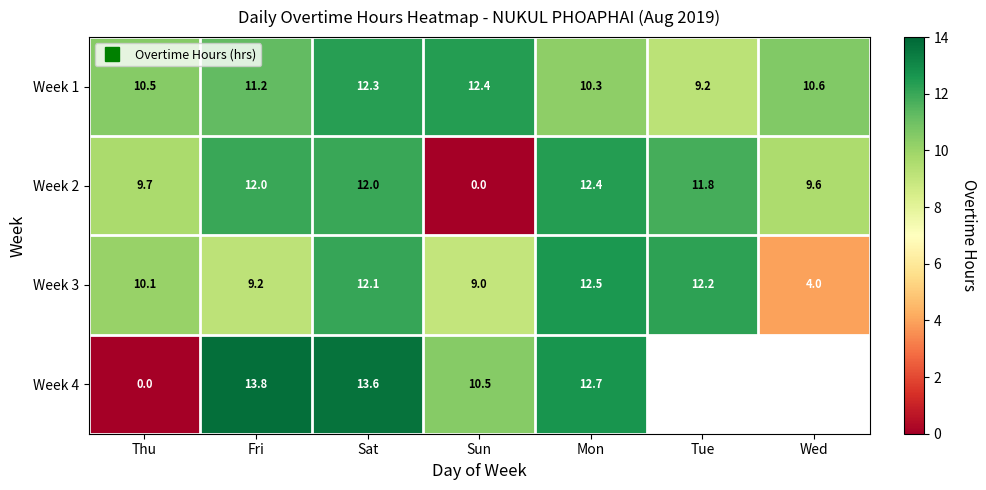

The Week 1 series shows 5.3 at Tue. True or false?

False